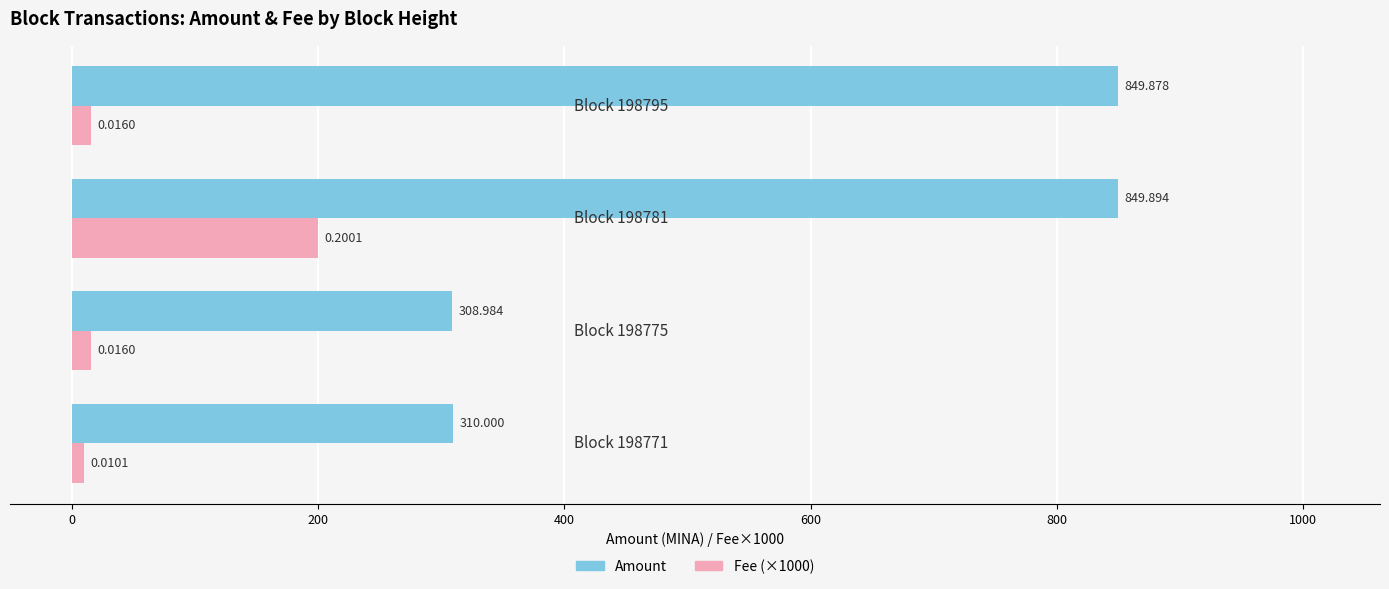

Which series has the largest range (max minus min)?

Amount